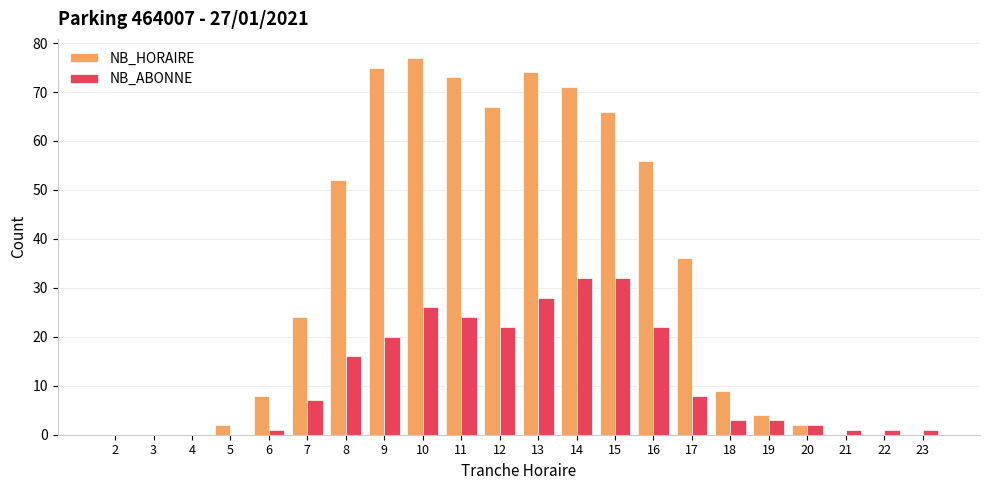

How many groups of bars are there?

22